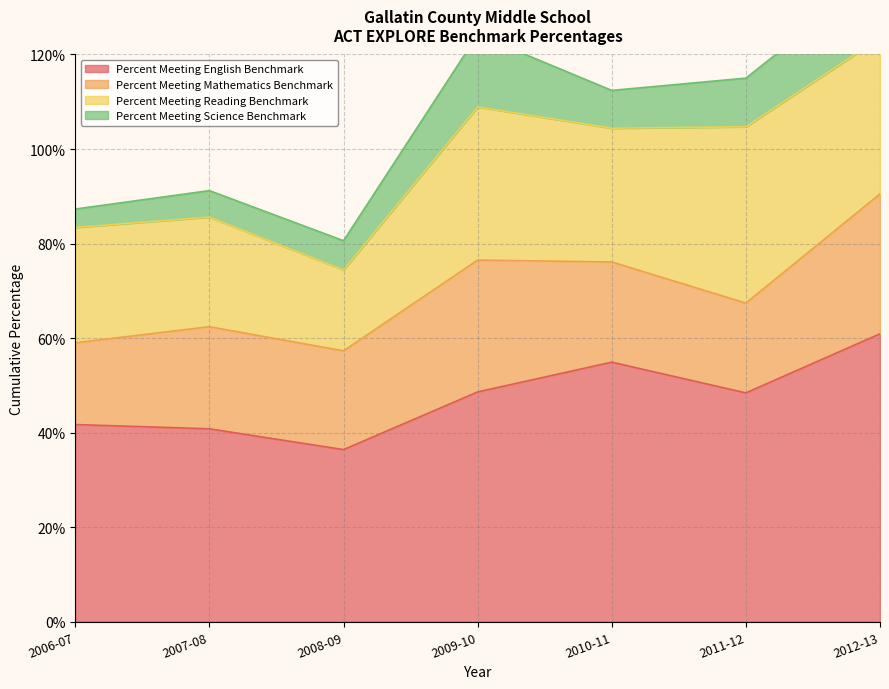

How many lines are shown in the chart?

4